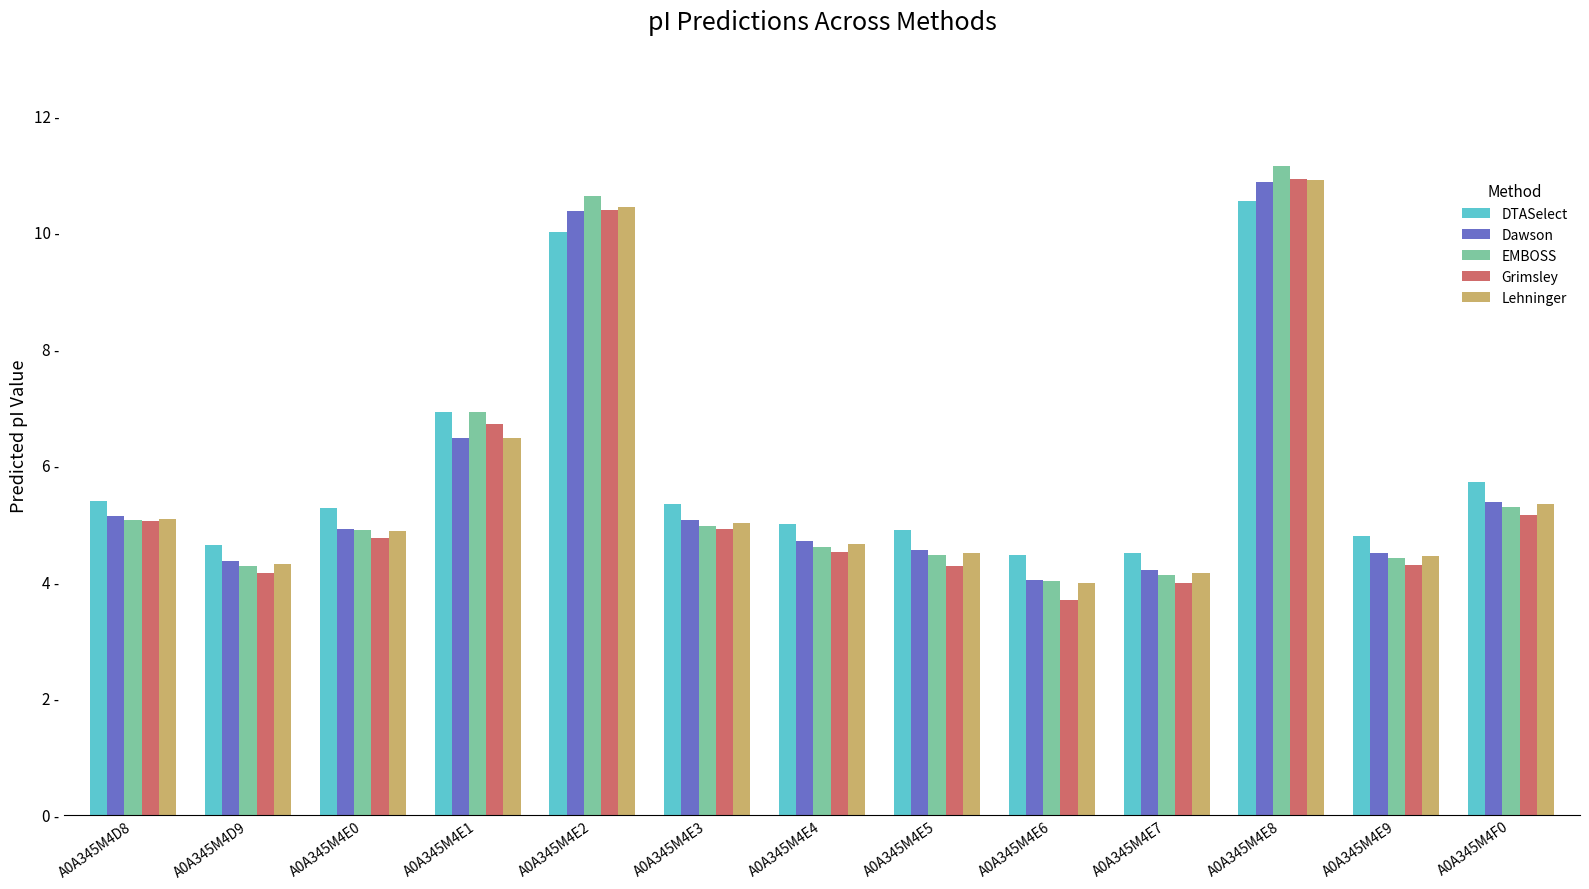

At how many categories does at least one series exceed 6?

3